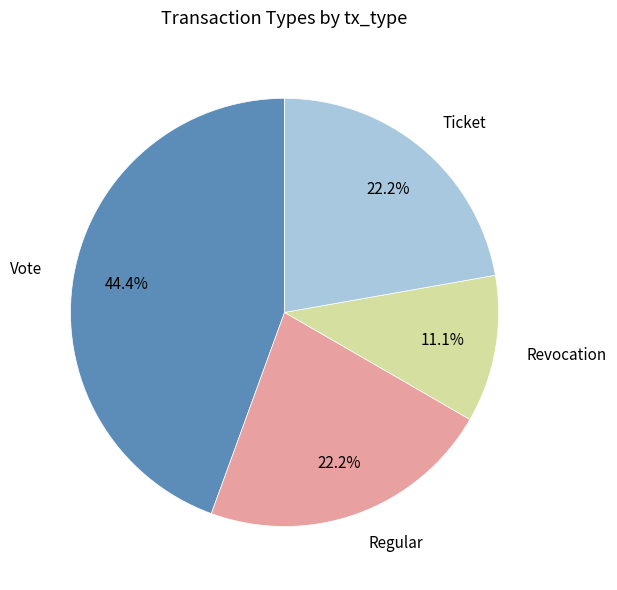

Does any single category account for the majority?

No